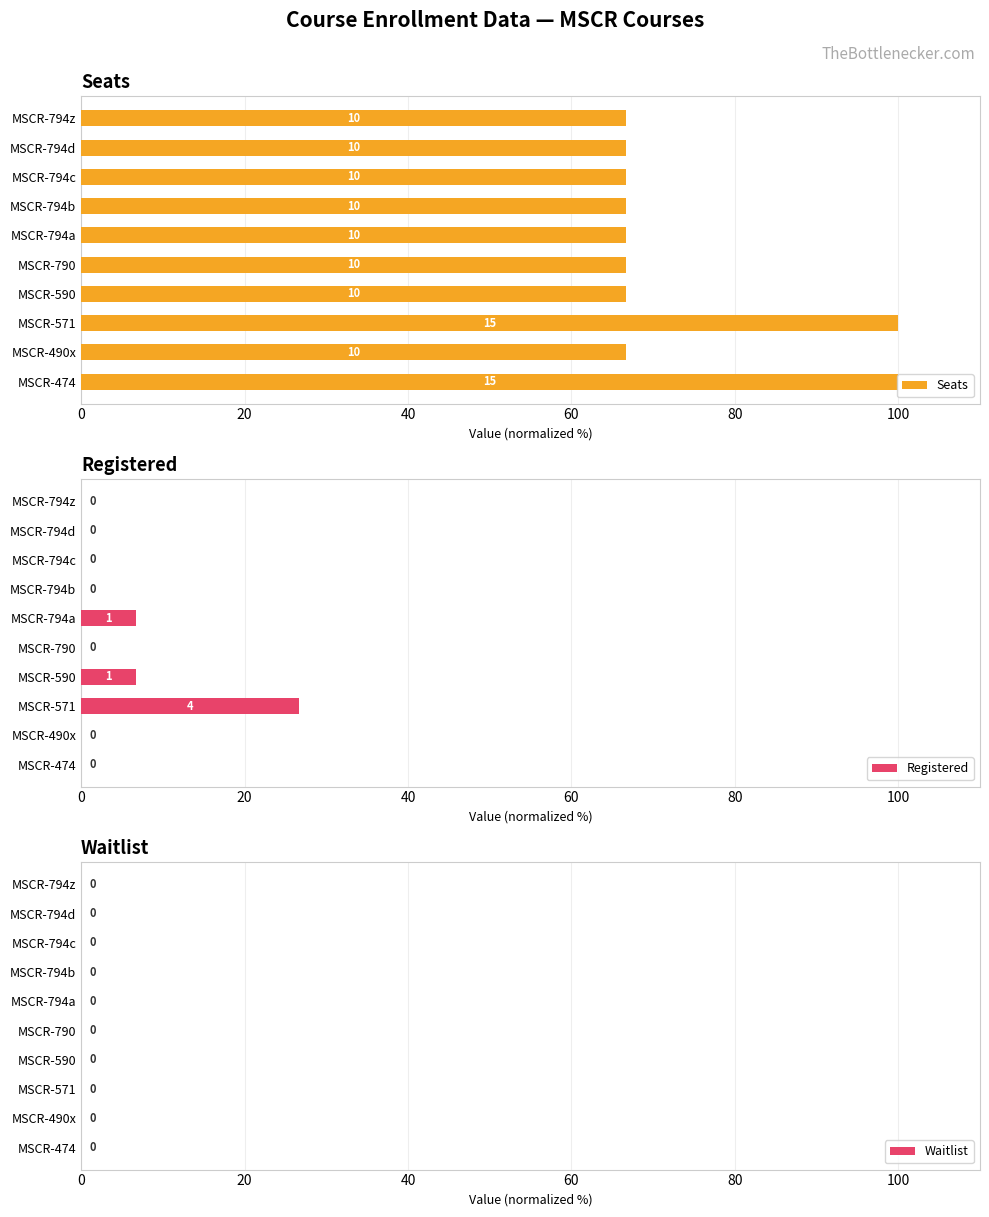

Which series has the widest spread of values?

Seats